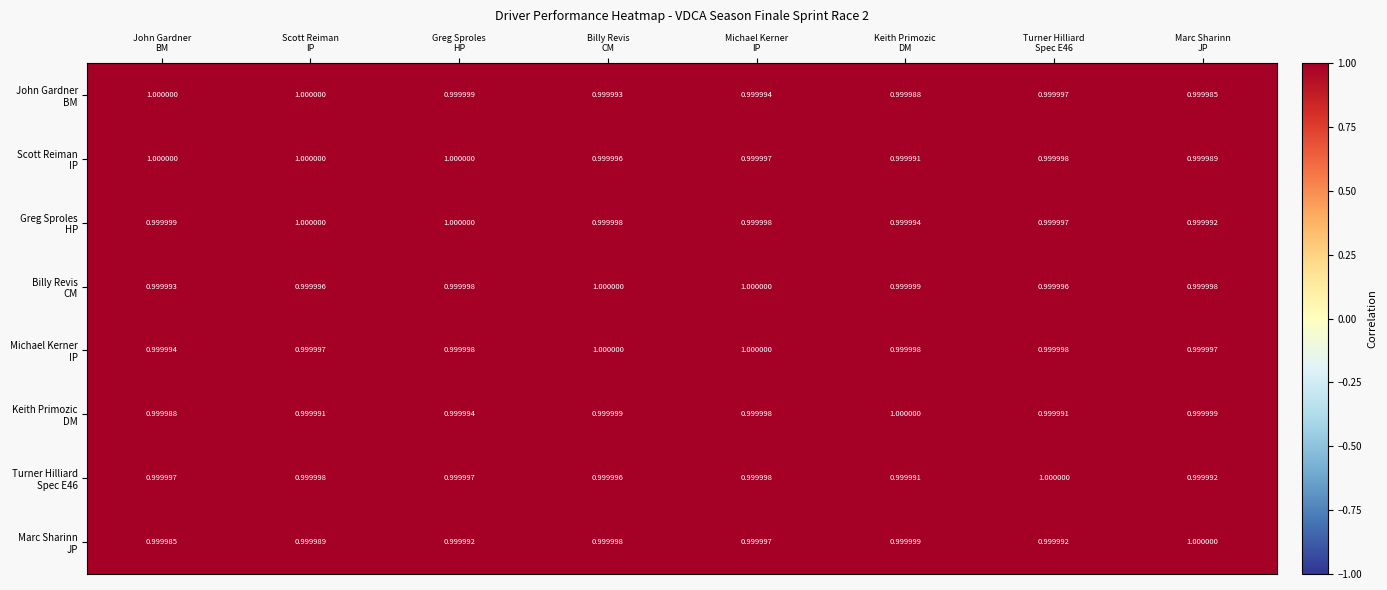

At how many categories does at least one series exceed 0?

8